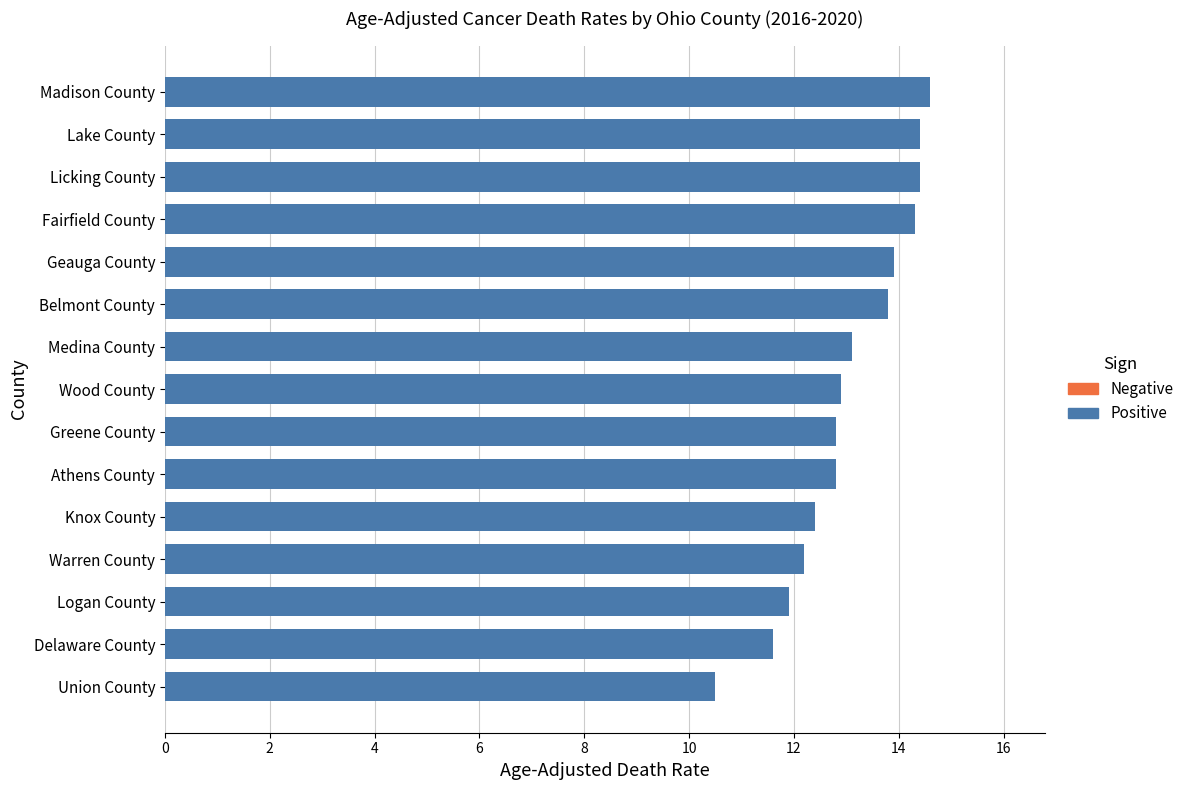

What is the approximate value at Fairfield County?

14.3